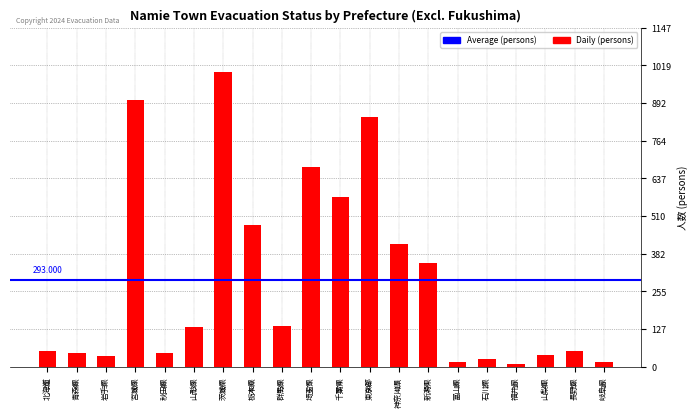

What is the label of the 6th bar from the right?

富山県